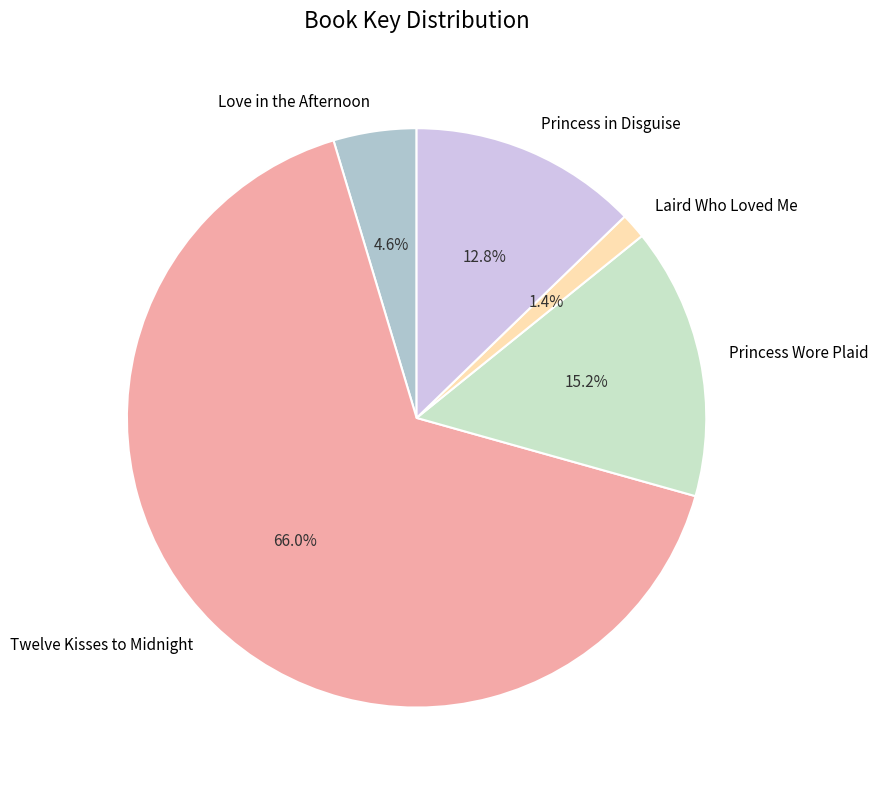

Does Laird Who Loved Me represent more than half of the total?

No